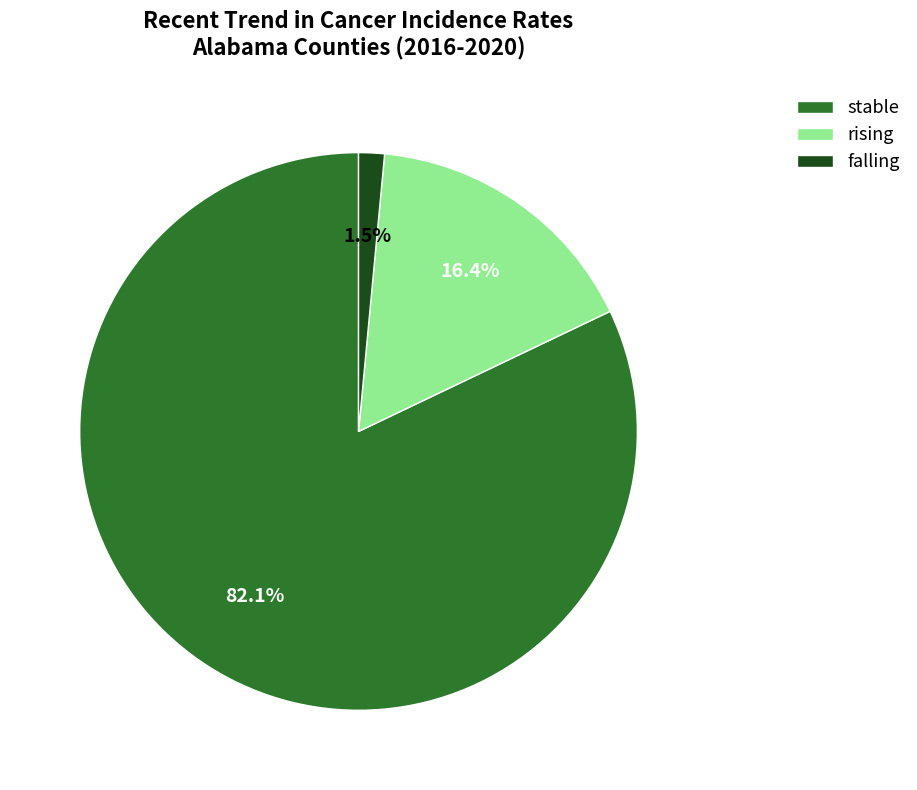

Rank the categories by value from lowest to highest.

falling, rising, stable